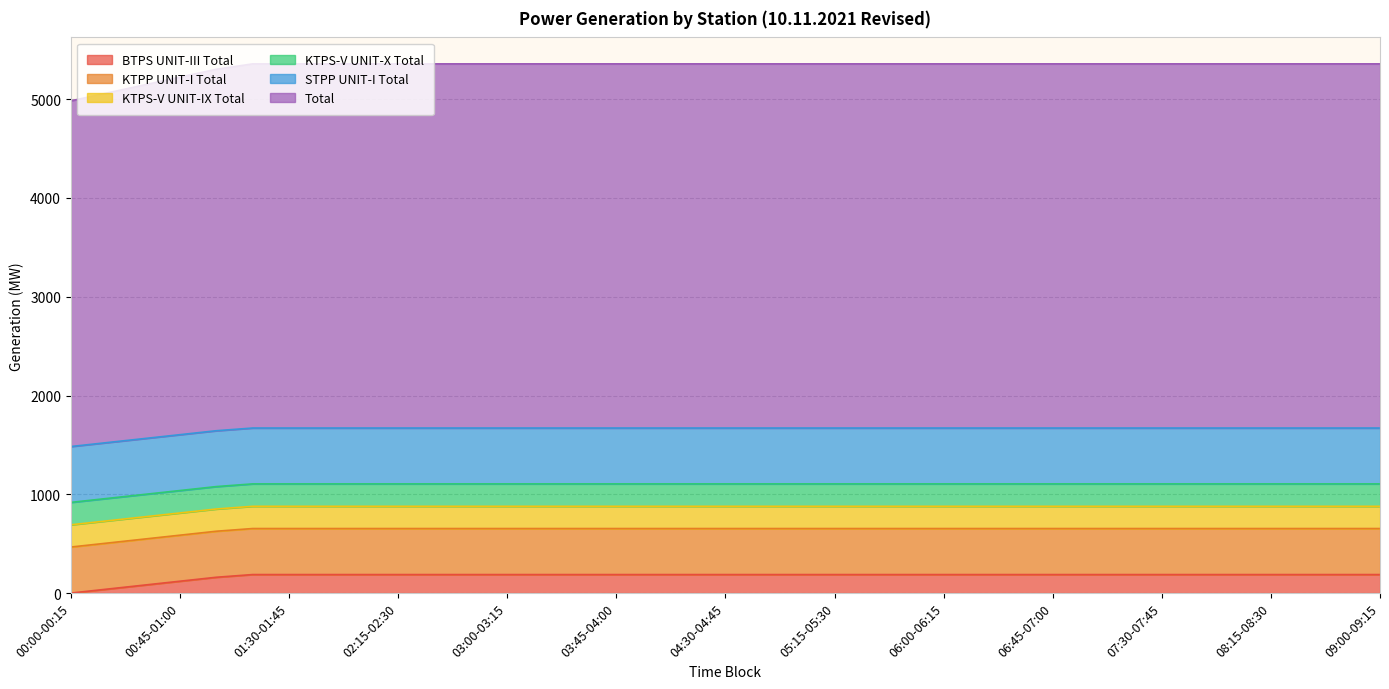

What is the value of the KTPS-V UNIT-X Total point at the 10th from the left?

227.0